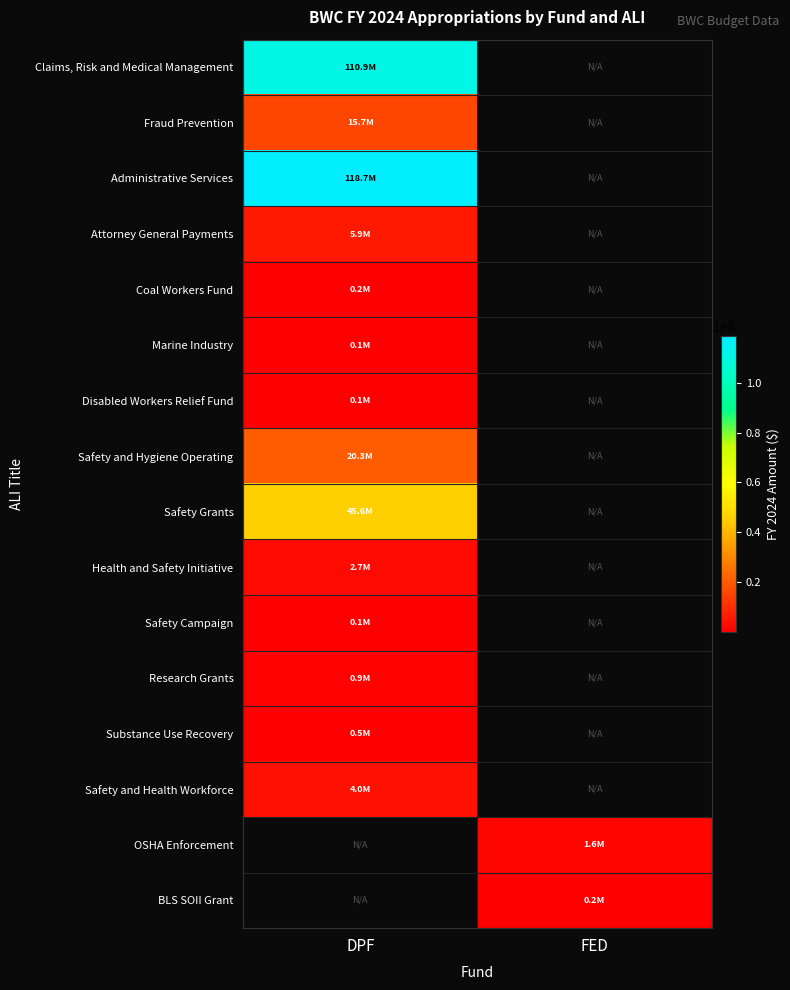

Which label corresponds to the largest value in the chart?

DPF